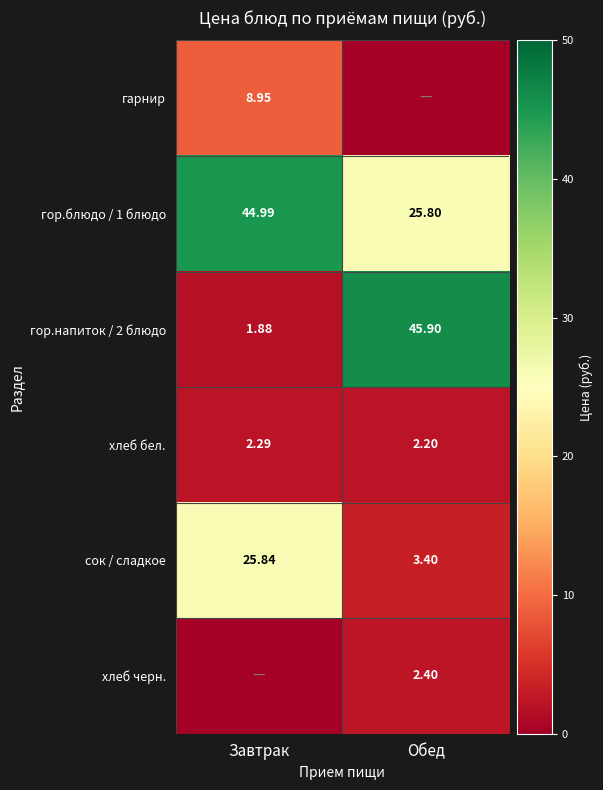

List the labels in order of сок / сладкое value, largest first.

Завтрак, Обед